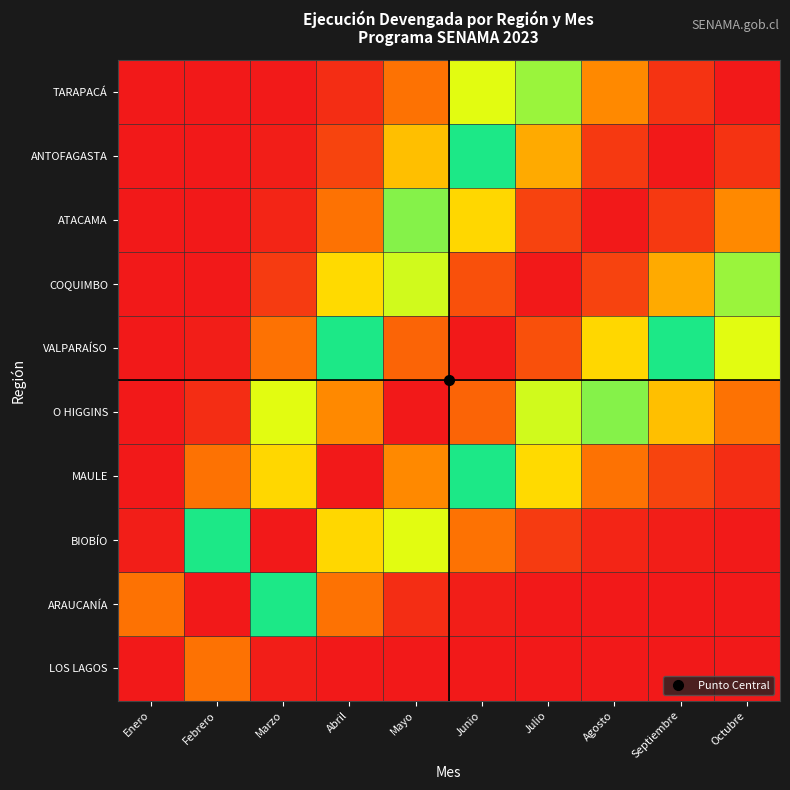

Between Junio and Mayo, which is larger?

Junio